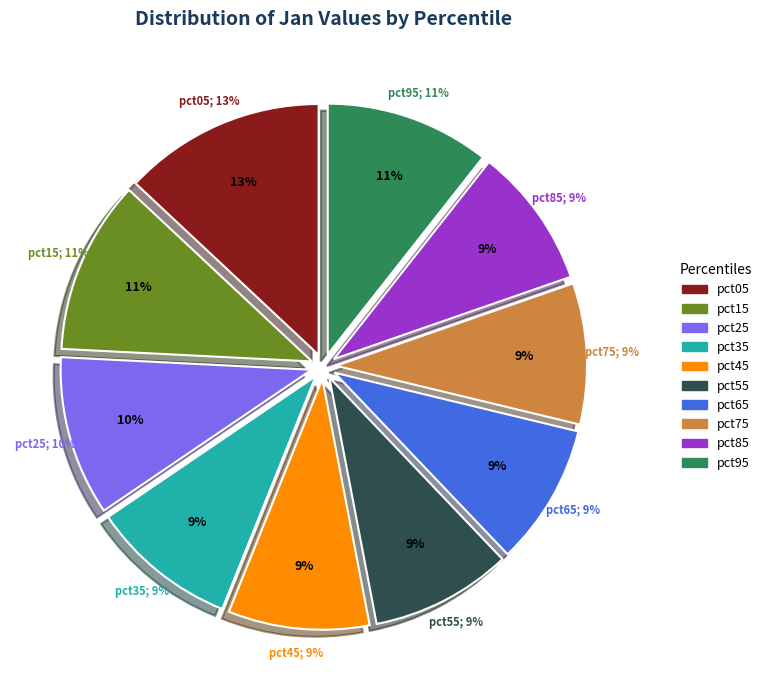

What is the largest slice in the pie chart?

pct05